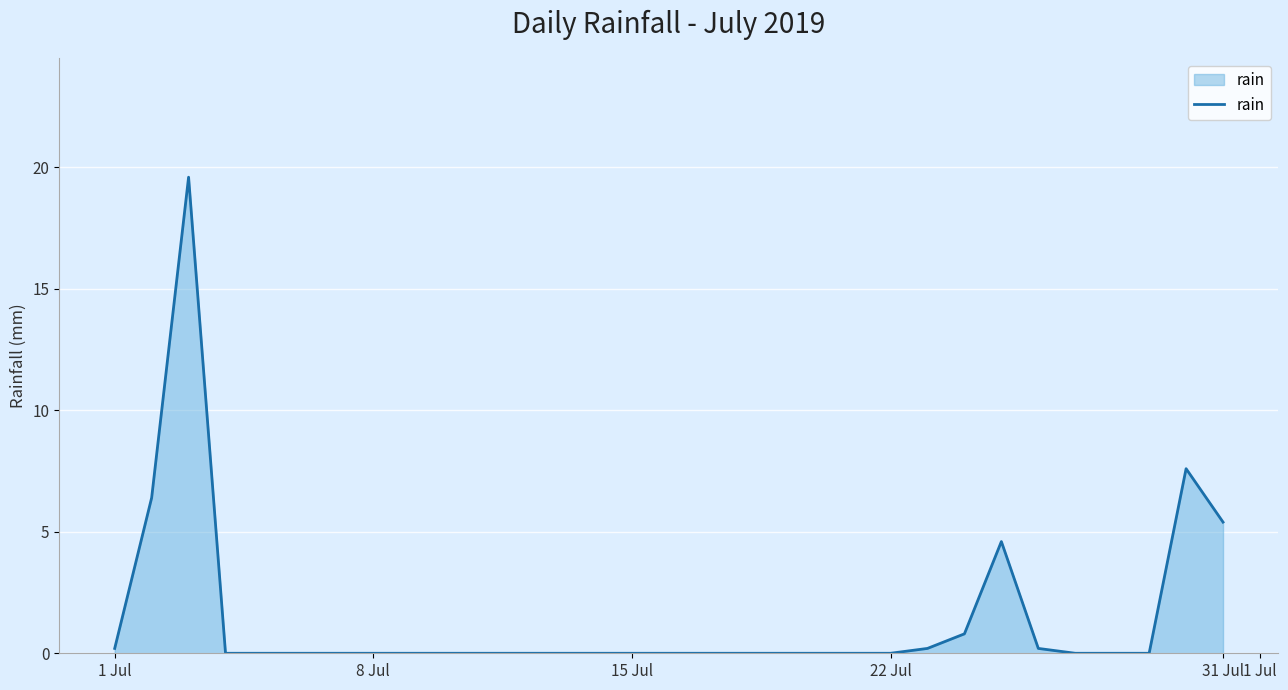

What is the difference between the maximum and minimum values?

19.6